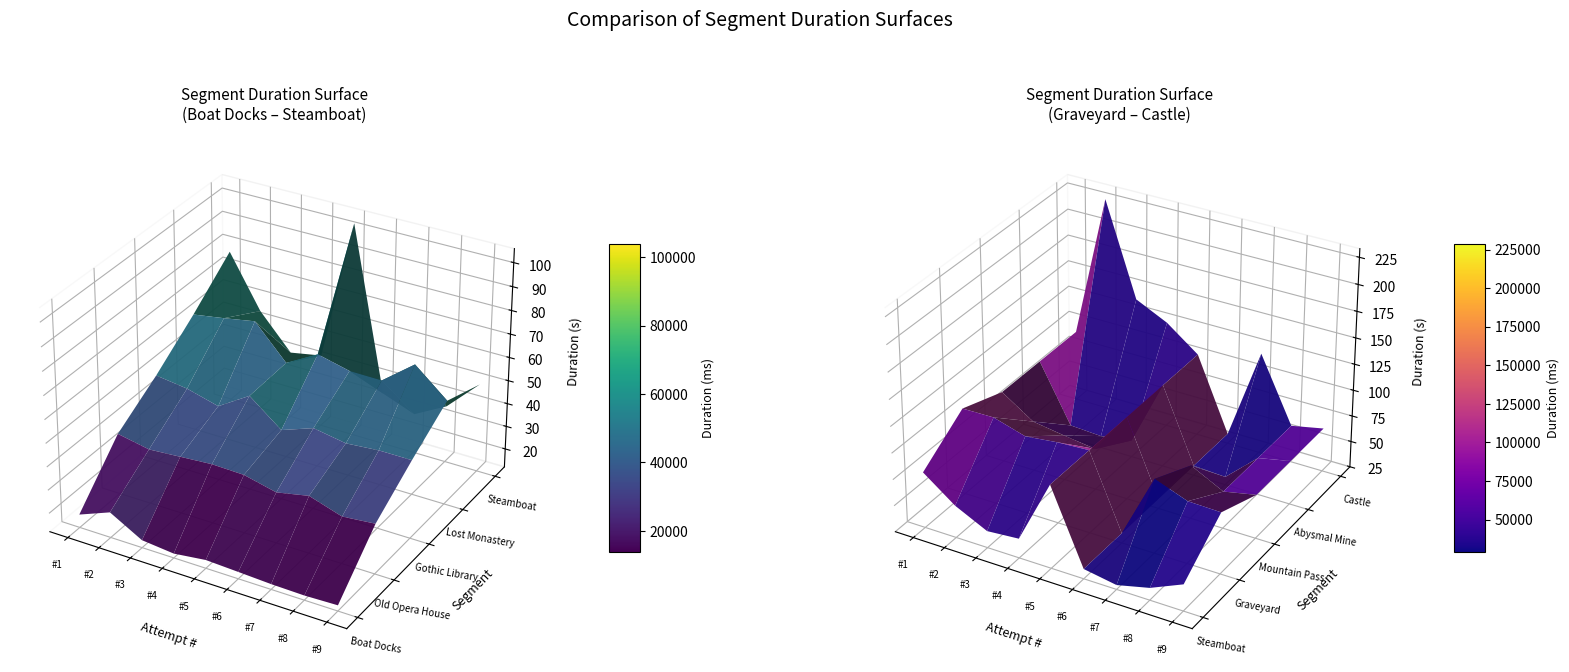

Which series has the largest total across all categories?

Graveyard